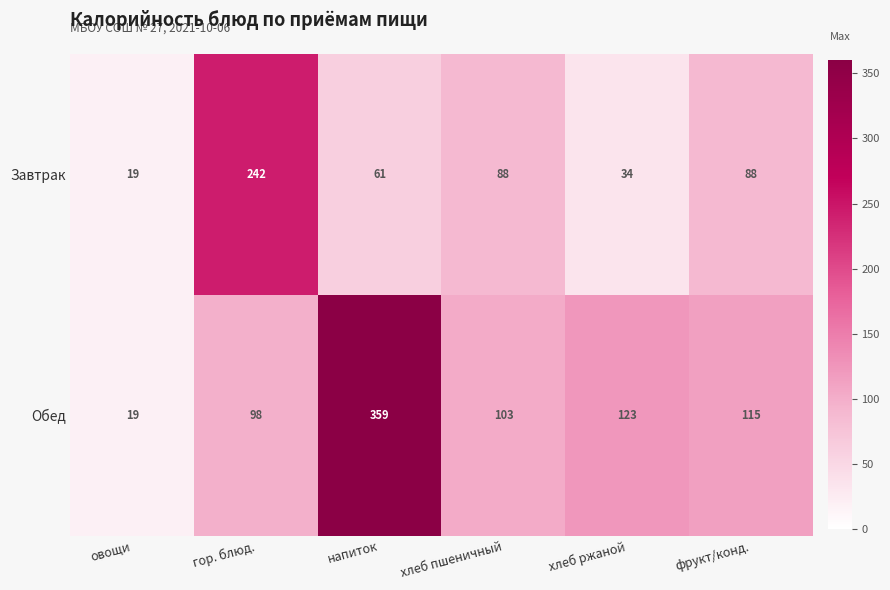

The Завтрак series shows 34 at хлеб ржаной. True or false?

True